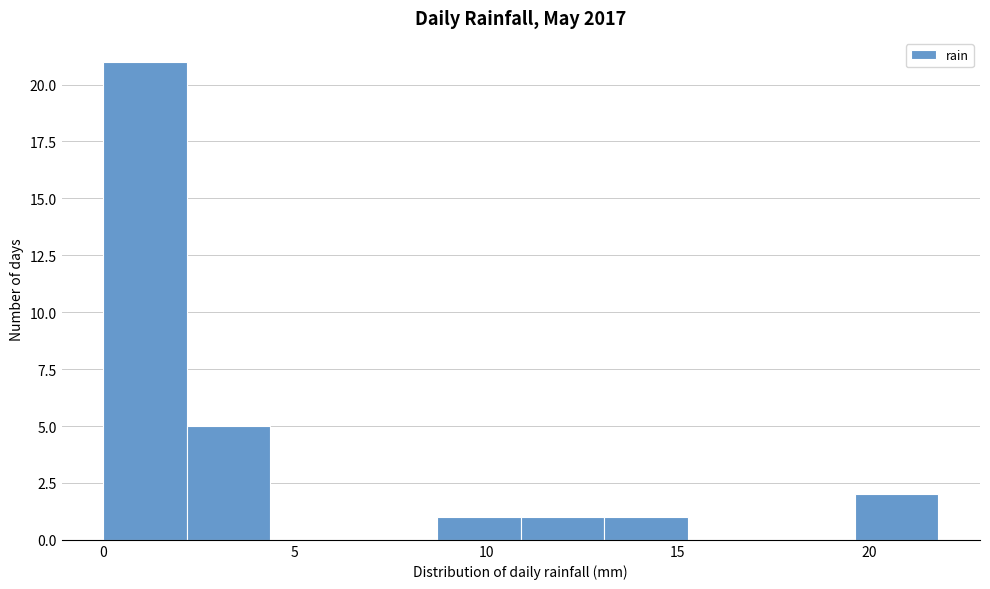

How tall is the bar that spans 8.5 to 11.0 on the x-axis? Neither the bar edges nor the heights are printed on the chart, so give them approximately, as read against the axes.

1